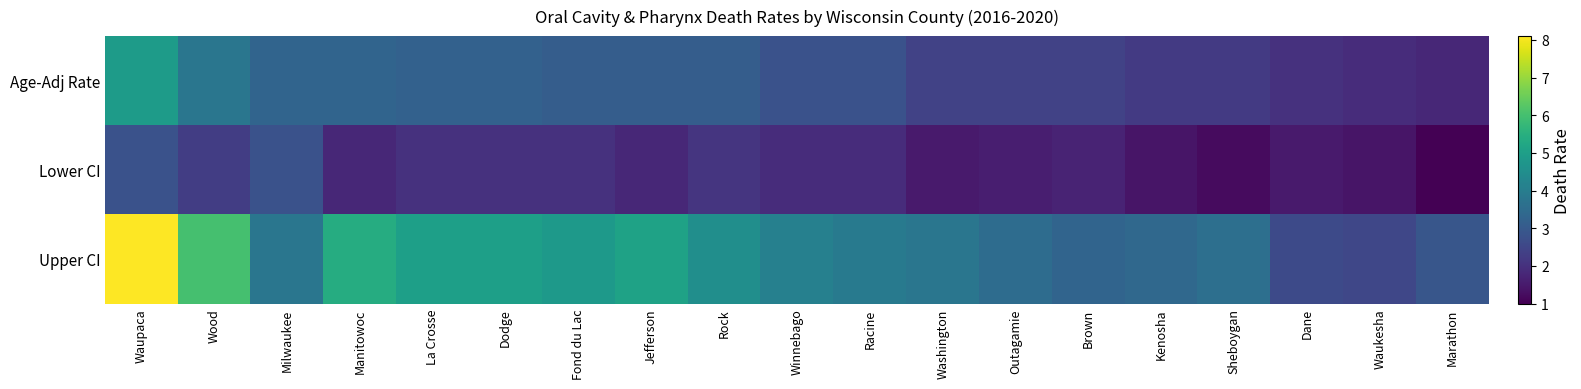

Which has a higher value, Wood or Winnebago?

Wood